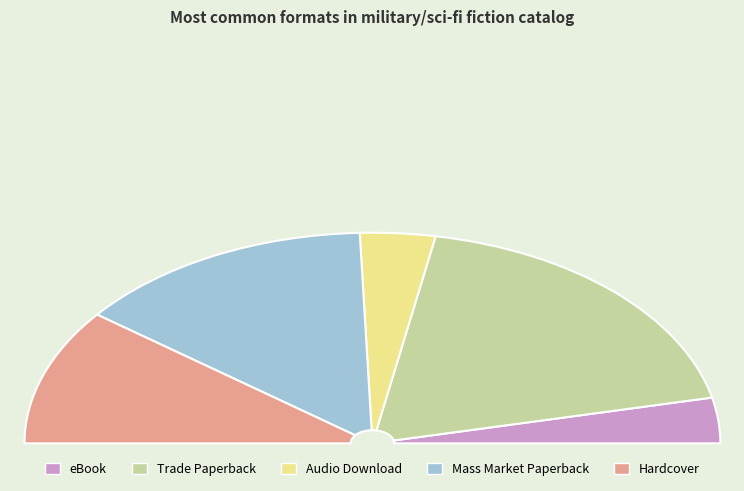

What is the ratio of the value at Trade Paperback to the value at Mass Market Paperback?

1.3